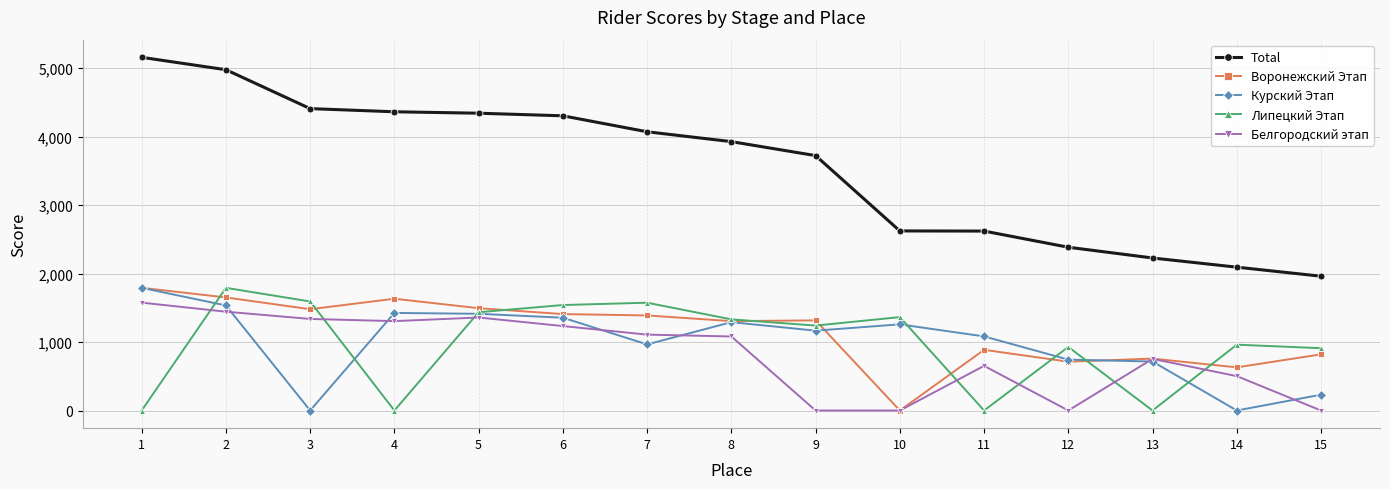

Rank the series at 3 from lowest to highest value.

Курский Этап, Белгородский этап, Воронежский Этап, Липецкий Этап, Total